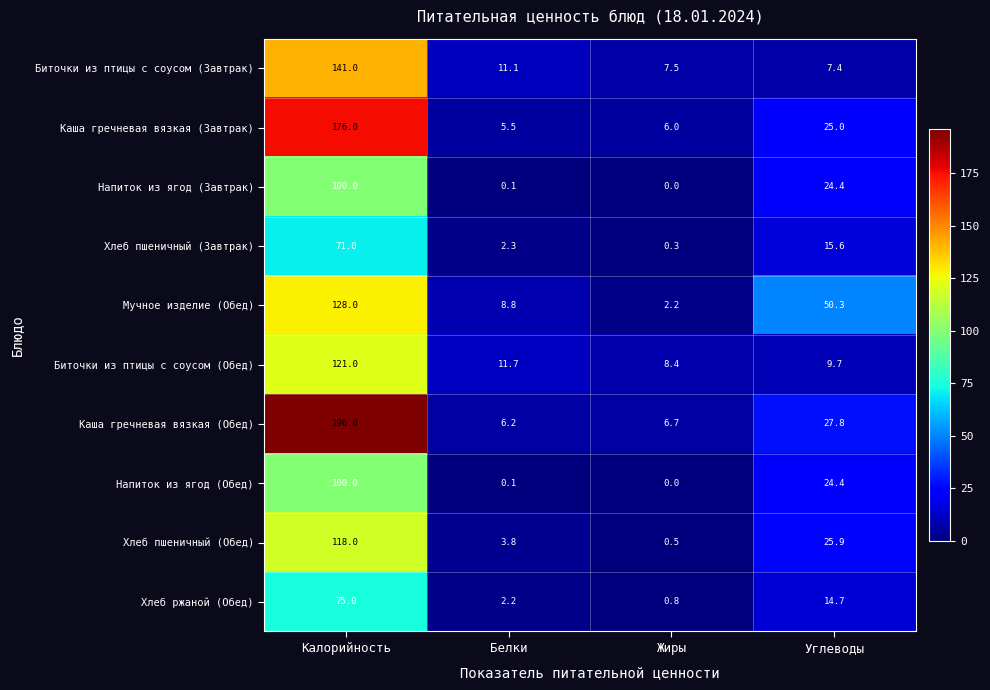

How many data points does each series have?

4